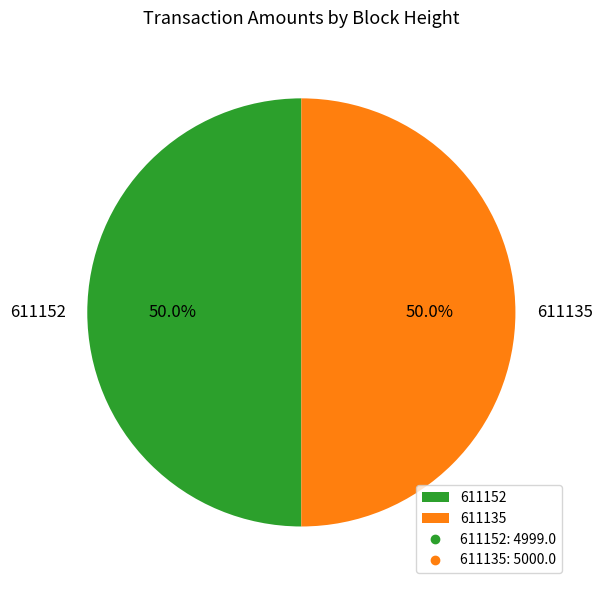

What percentage is the 611152 slice, to the nearest percent?

50%